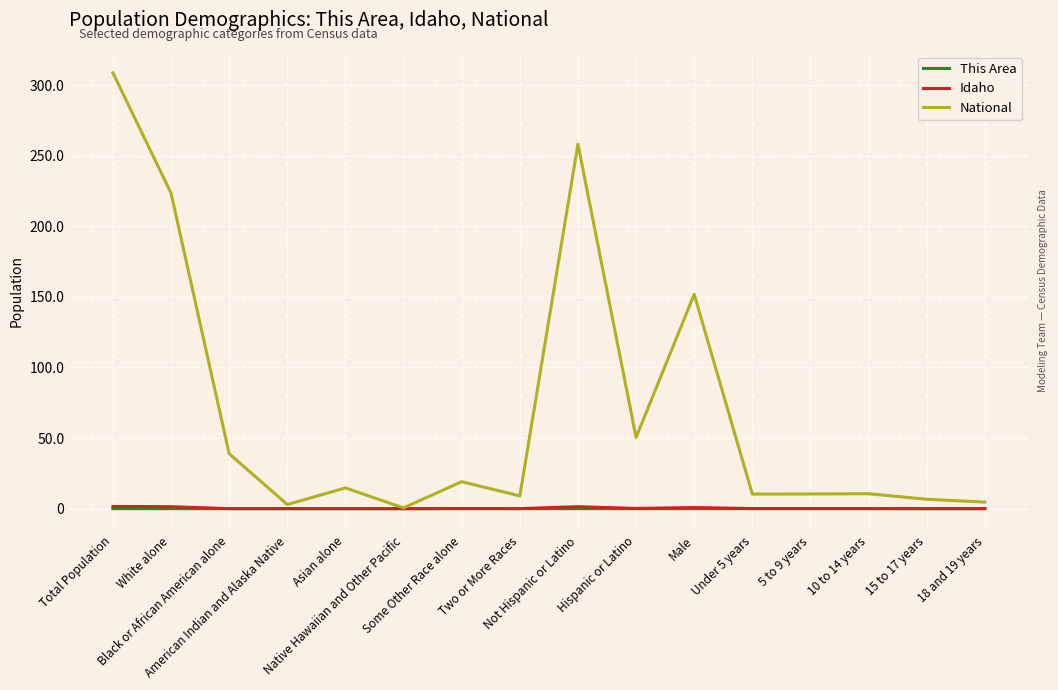

Is this an area chart (filled region under the line)?

No